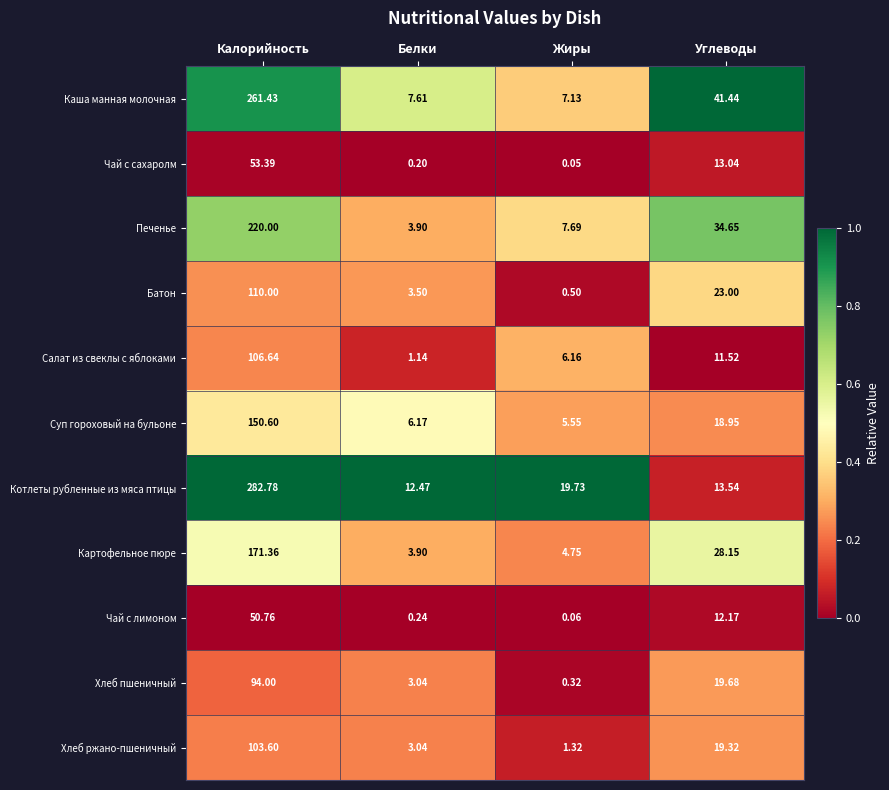

List the series in order of their peak value, highest first.

Котлеты рубленные из мяса птицы, Каша манная молочная, Печенье, Картофельное пюре, Суп гороховый на бульоне, Батон, Салат из свеклы с яблоками, Хлеб ржано-пшеничный, Хлеб пшеничный, Чай с сахаролм, Чай с лимоном